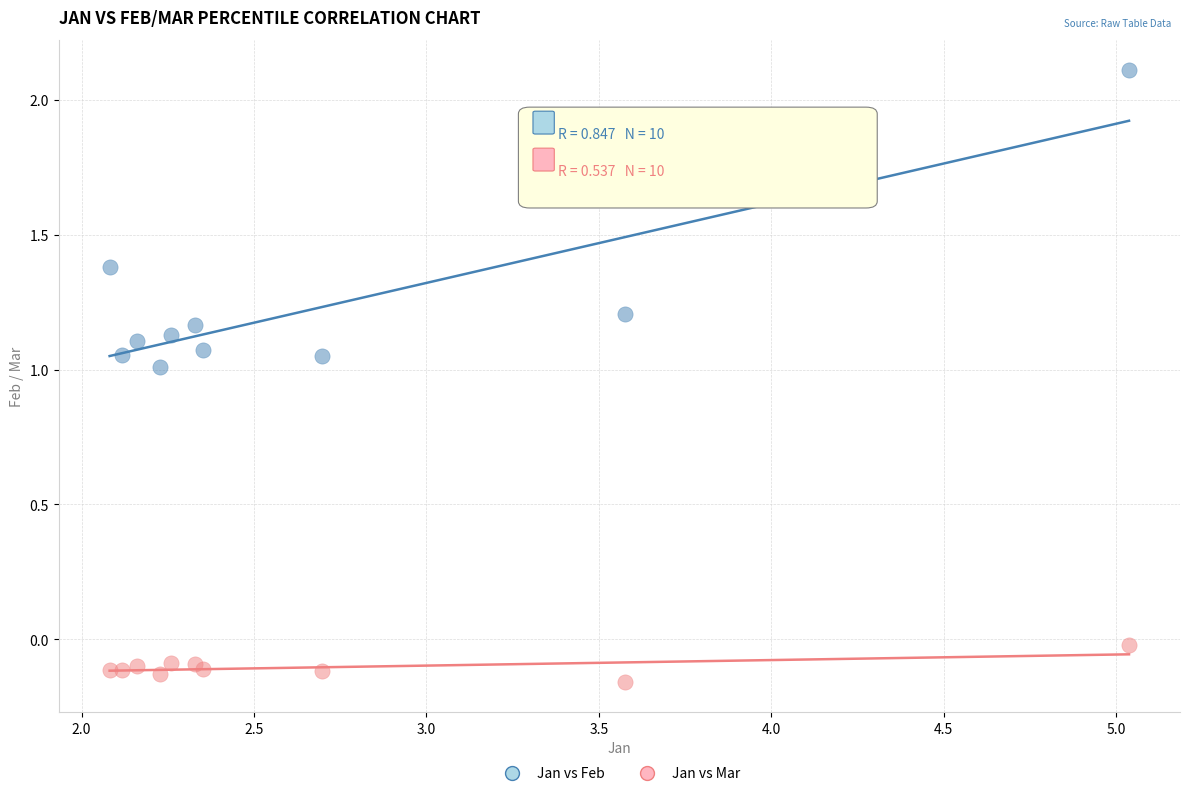

Which series reaches the minimum Y coordinate?

Jan vs Mar